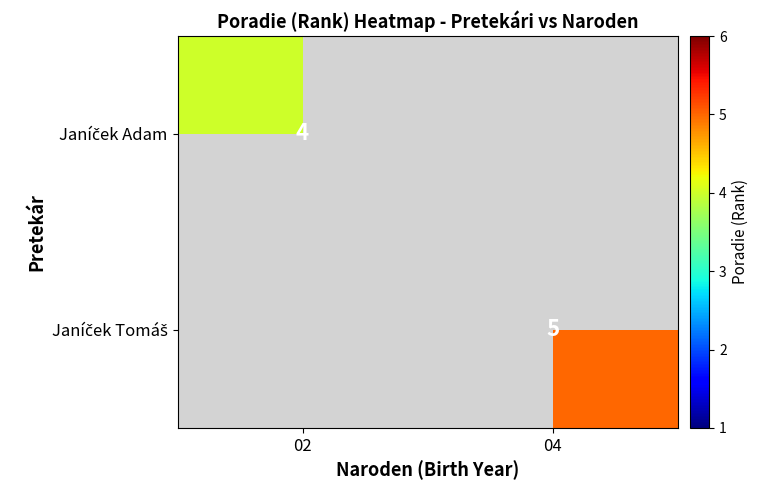

Is the value of Janíček Adam at 02 greater than the value of Janíček Tomáš at 02?

No